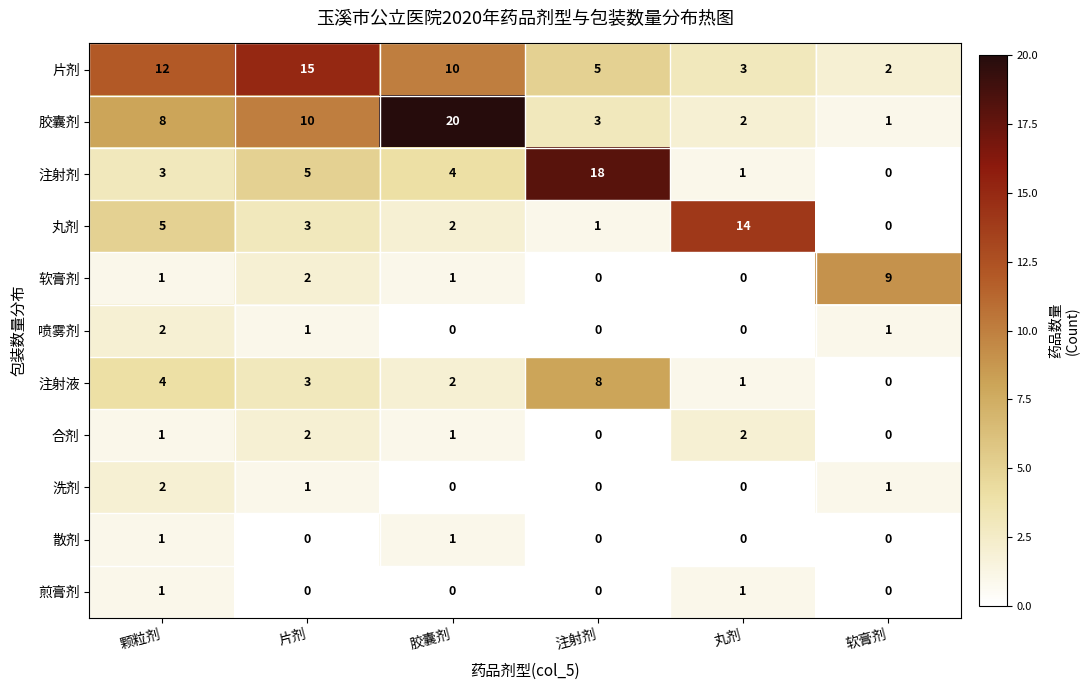

Which series has the largest total across all categories?

片剂